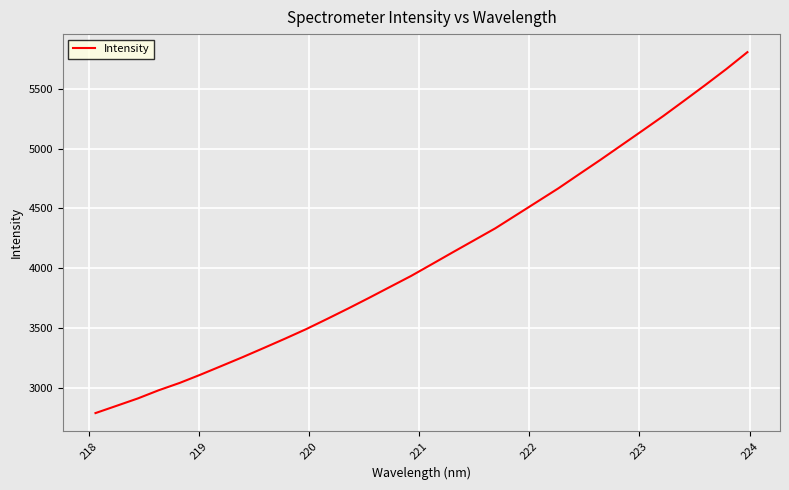

What is the smallest value displayed?

2788.7